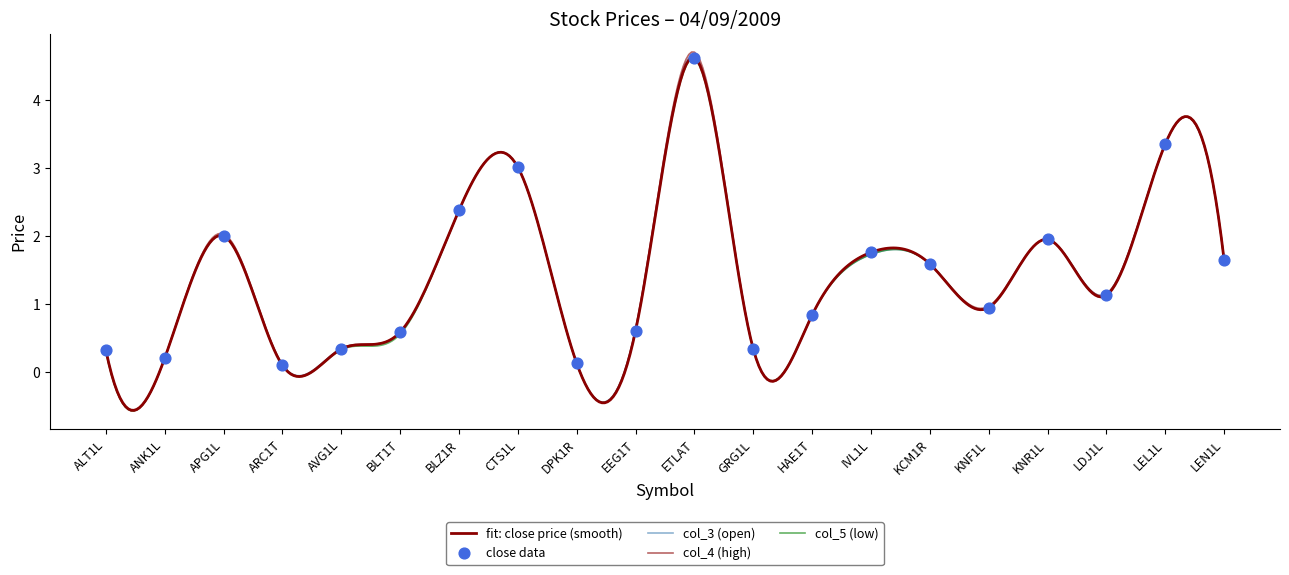

How many lines are shown in the chart?

4